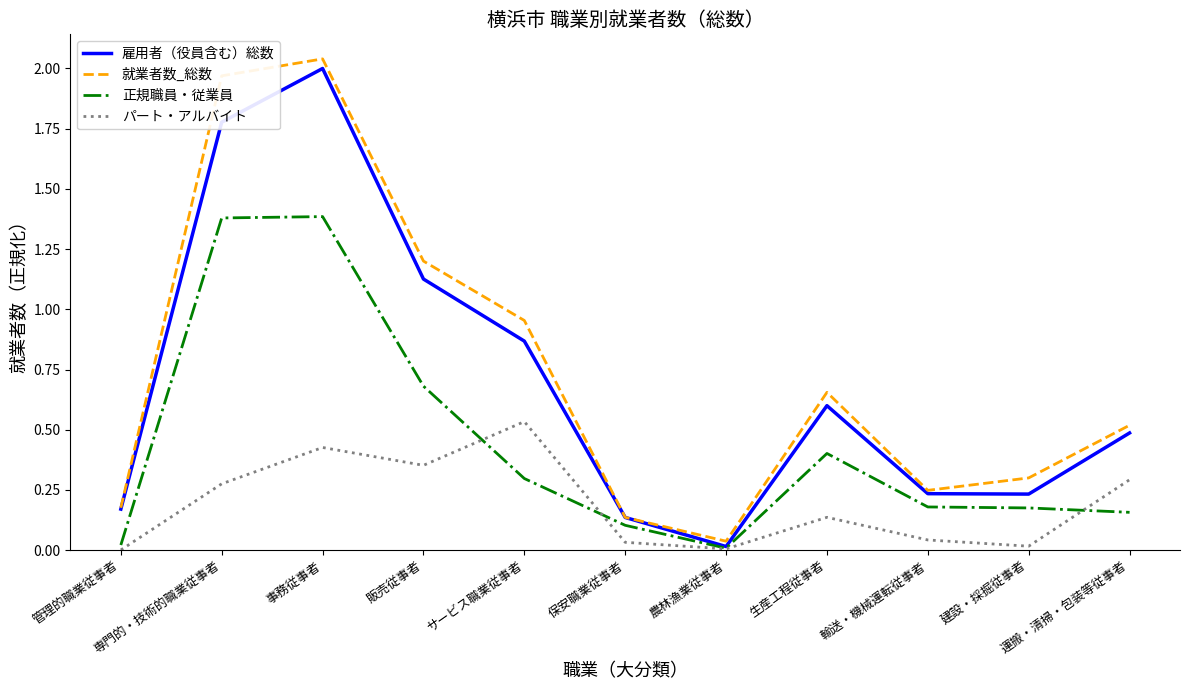

What is the total value across all series at 運搬・清掃・包装等従事者?

1.5